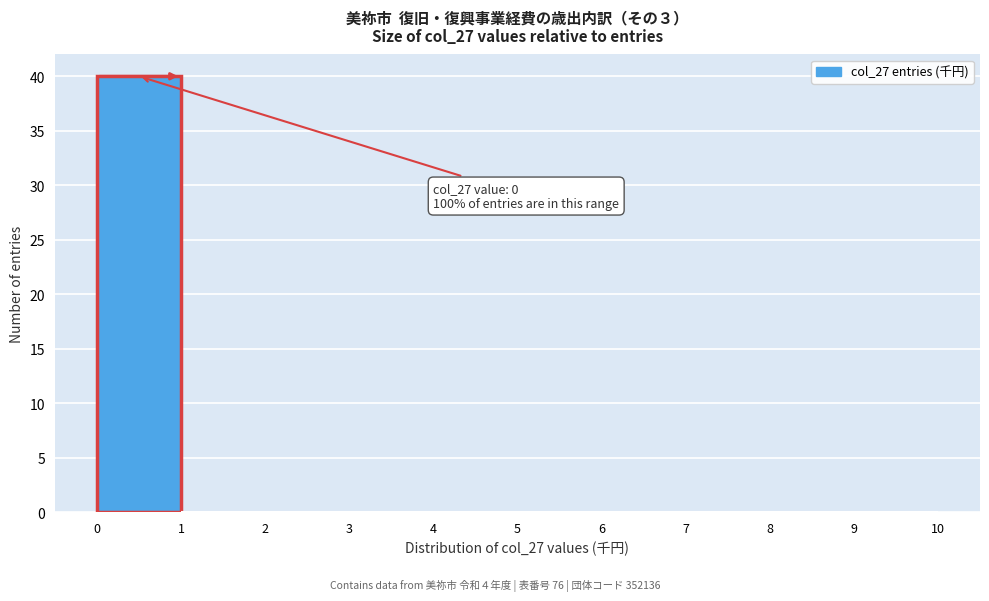

Over which range of the x-axis is the bar tallest?

0 to 1